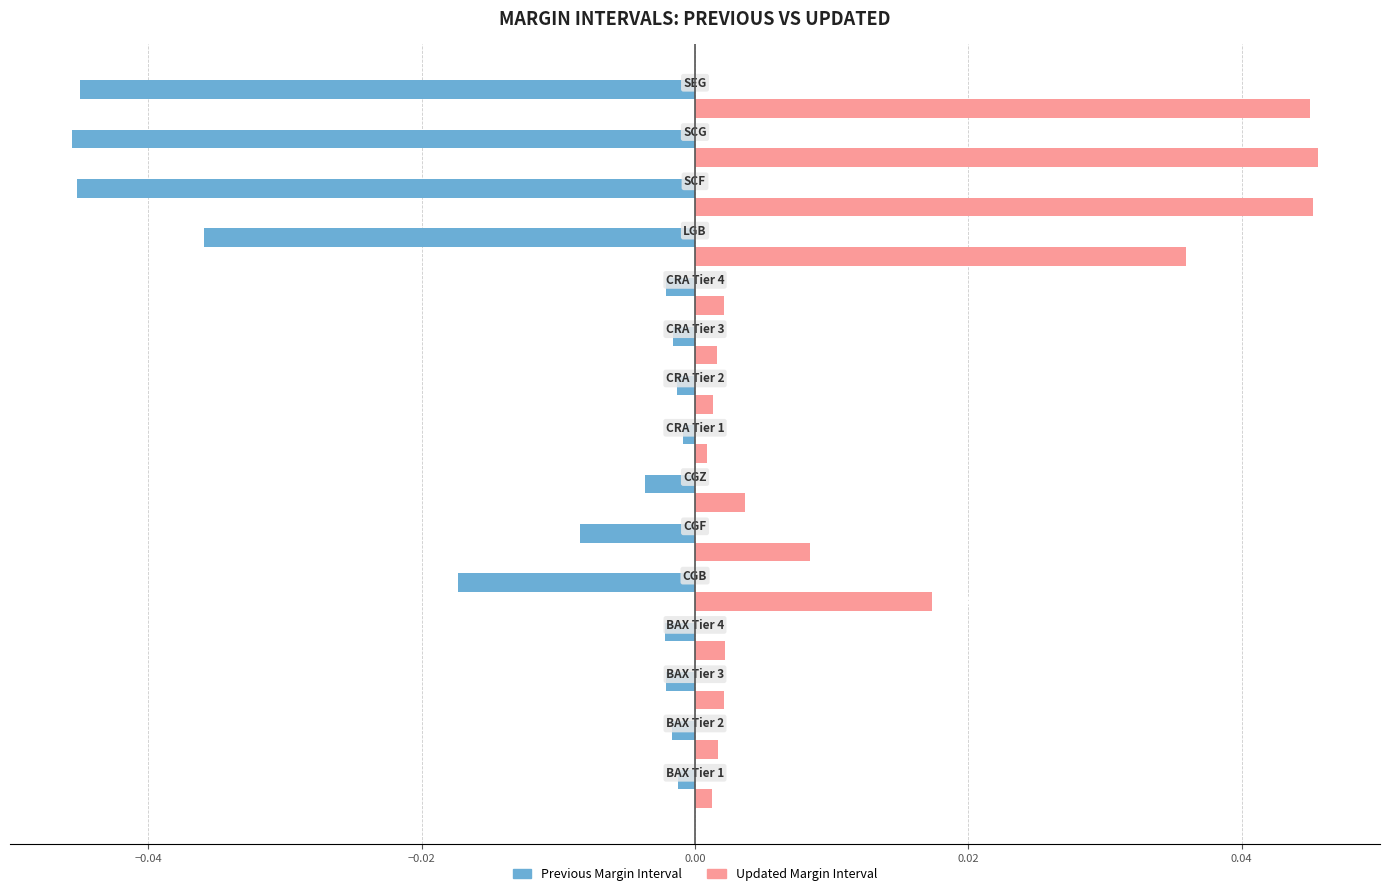

List the series in order of their peak value, highest first.

Updated Margin Interval, Previous Margin Interval